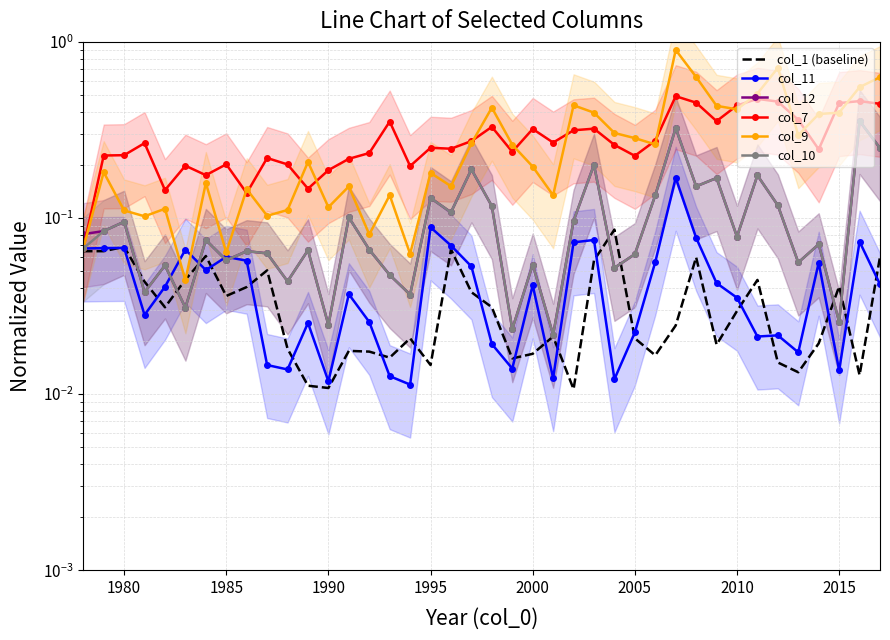

What is the difference between the maximum and second lowest values in the col_1 (baseline) series?

0.1